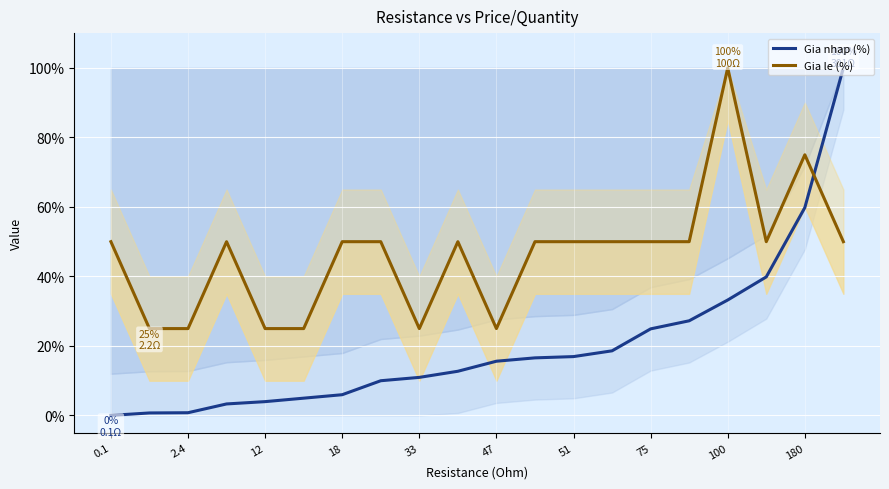

The Gia nhap (%) series shows 11.0 at 33. True or false?

True